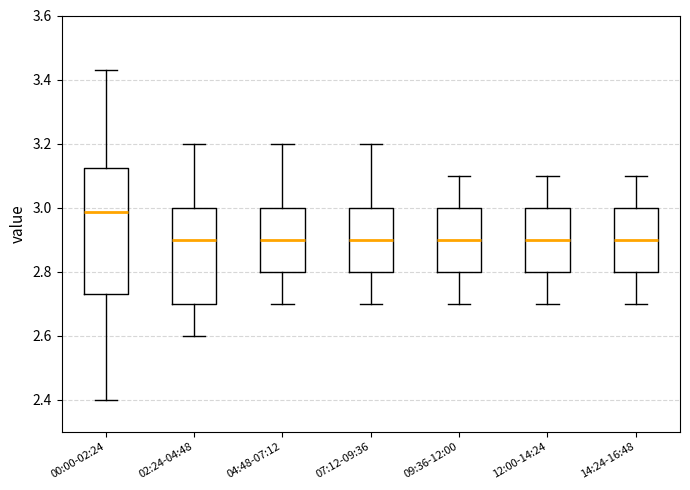

Comparing the boxes themselves (not the whiskers), which one is the tallest?

00:00-02:24